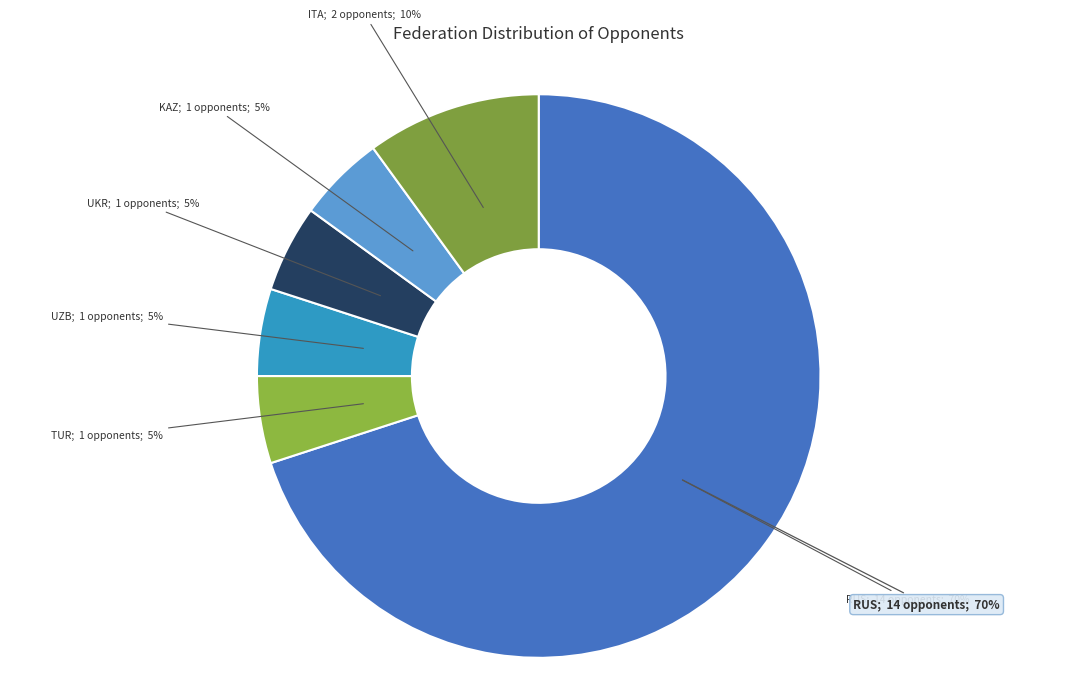

Does KAZ represent more than half of the total?

No